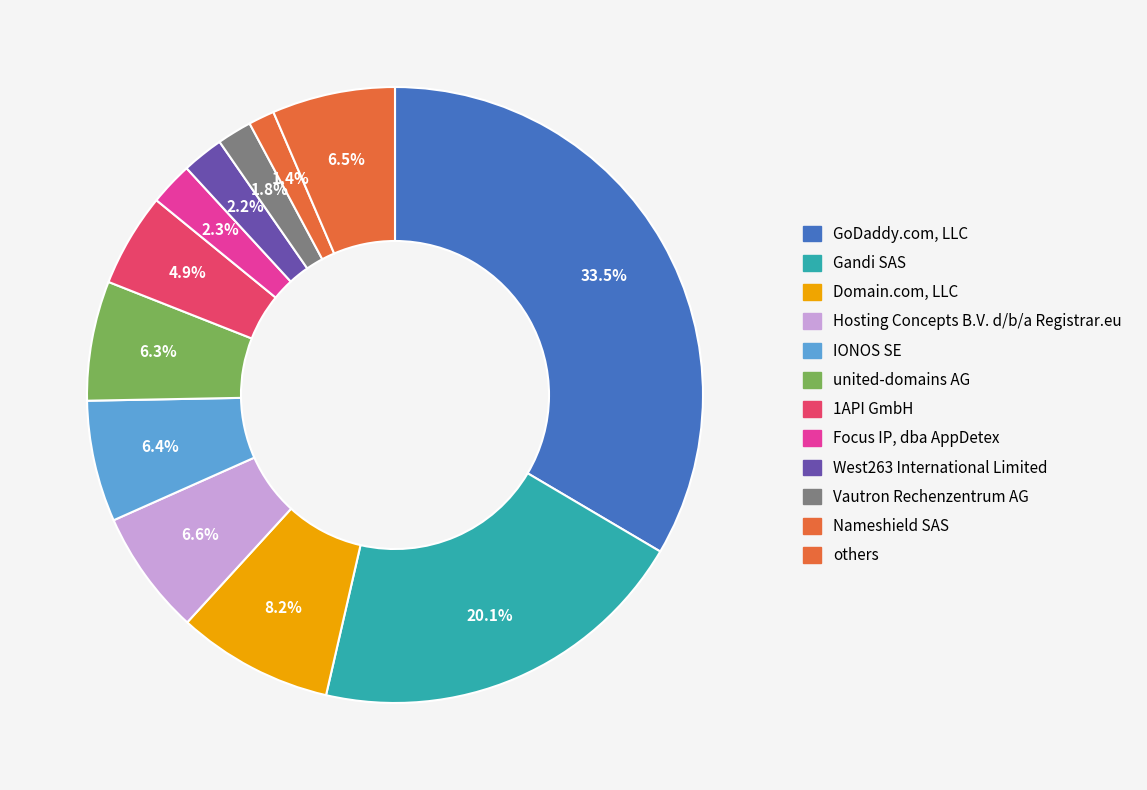

How many slices are in this pie chart?

12